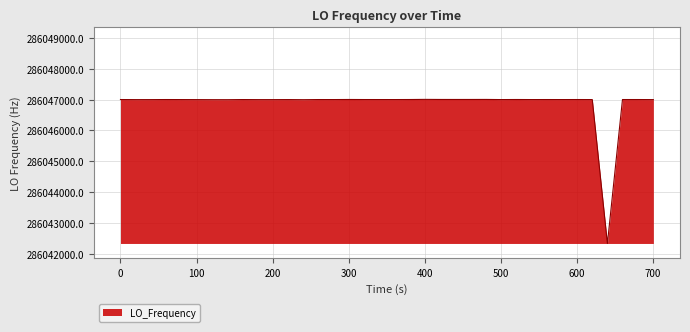

What is the smallest value displayed?

286042339.7